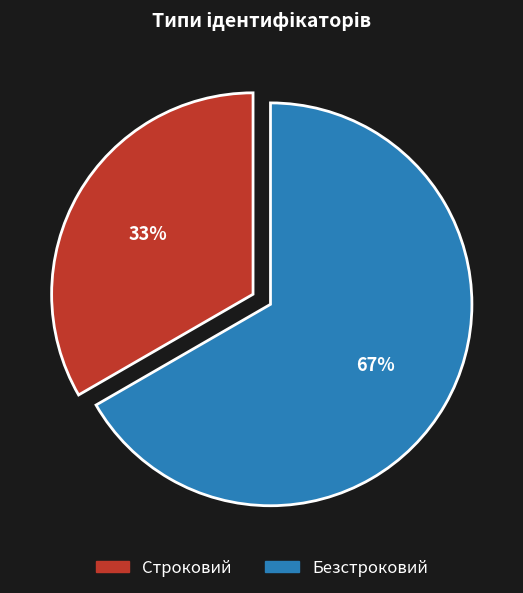

What is the smallest slice in the pie chart?

Строковий